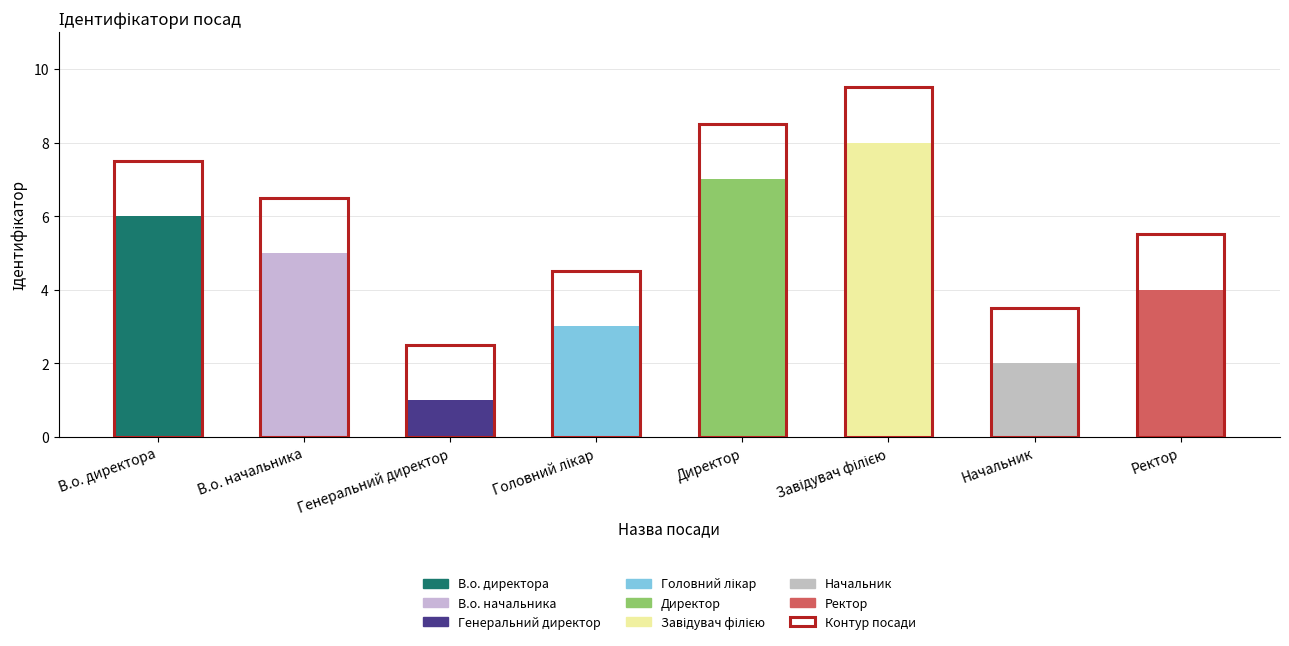

What is the sum of all values?

36